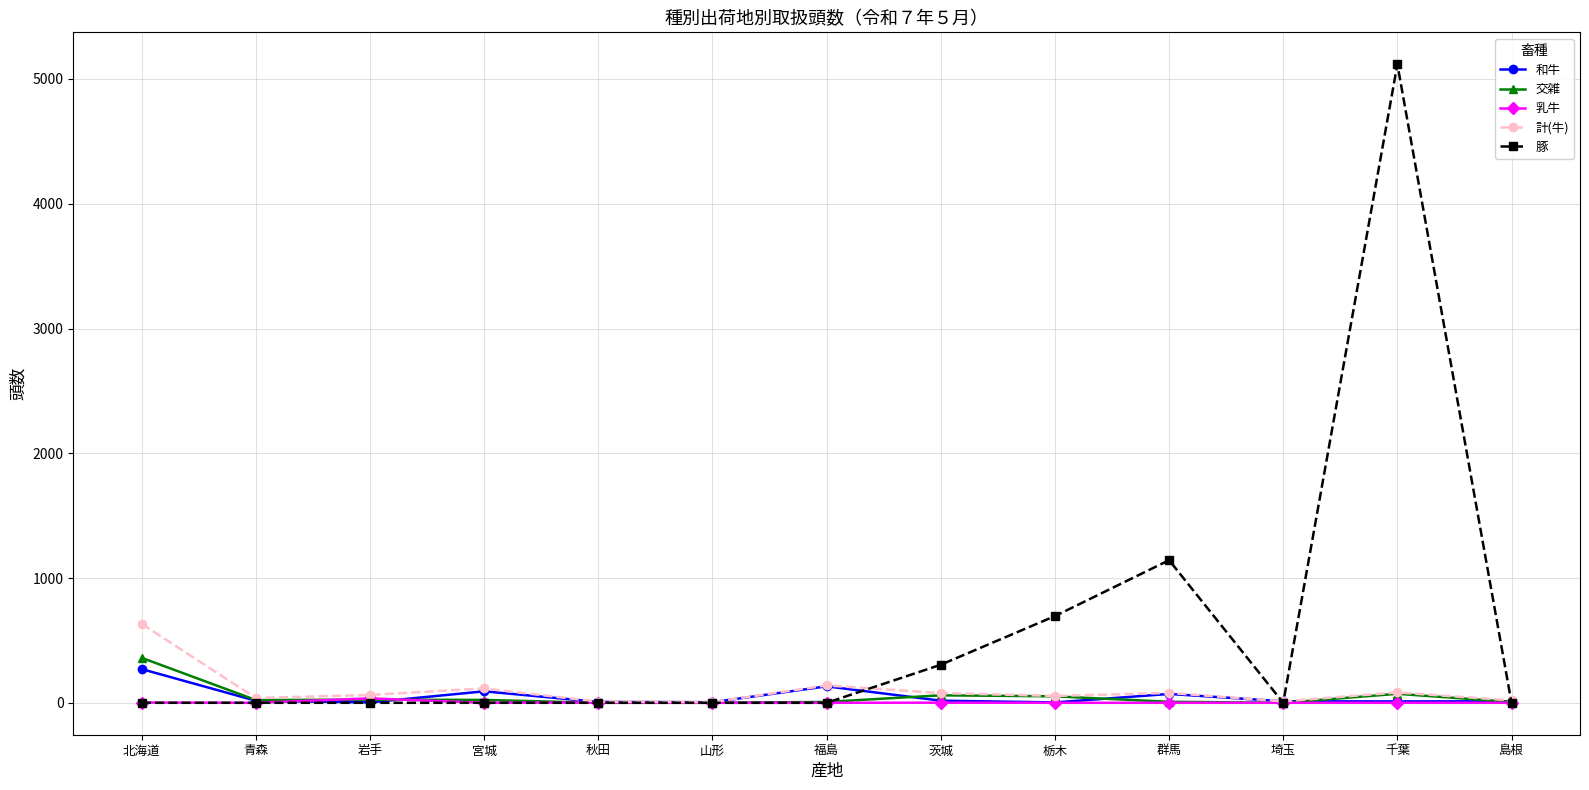

True or false: 交雑 has a value of 0 at 埼玉.

True